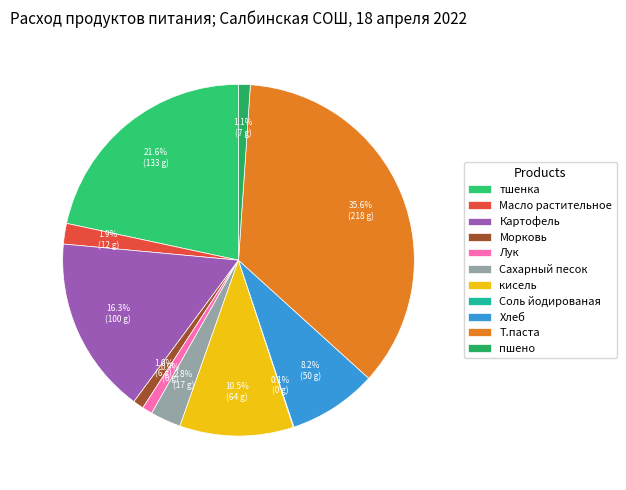

What is the largest slice in the pie chart?

Т.паста